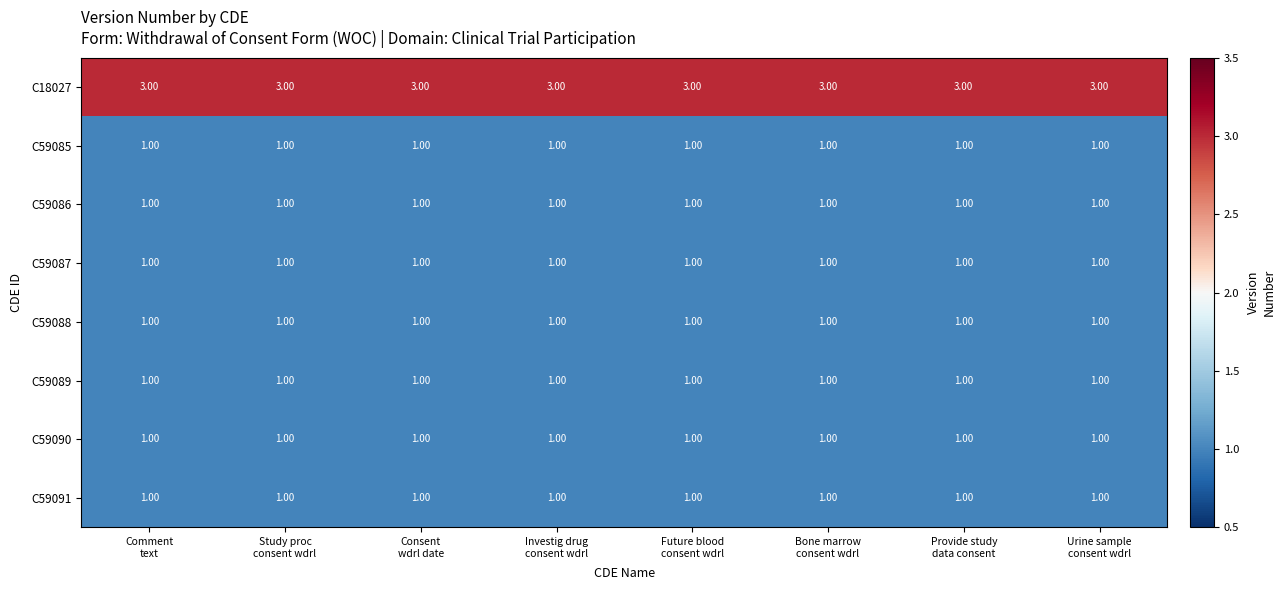

Which series has the largest total across all categories?

C18027